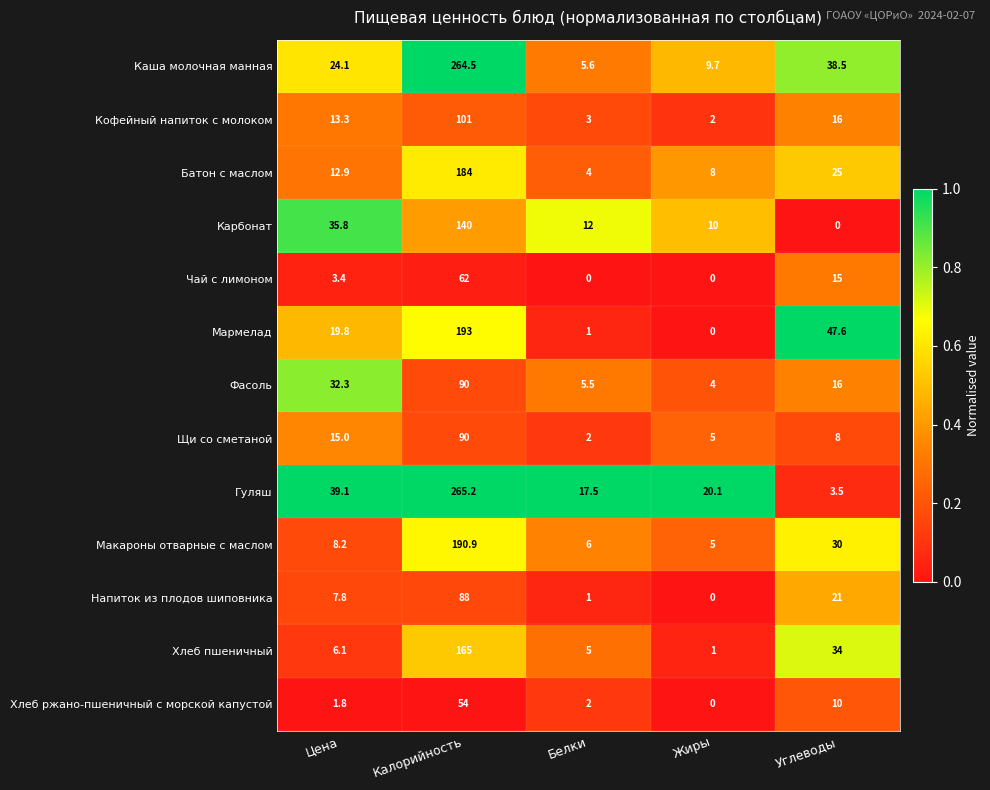

At how many categories does at least one series exceed 0?

5